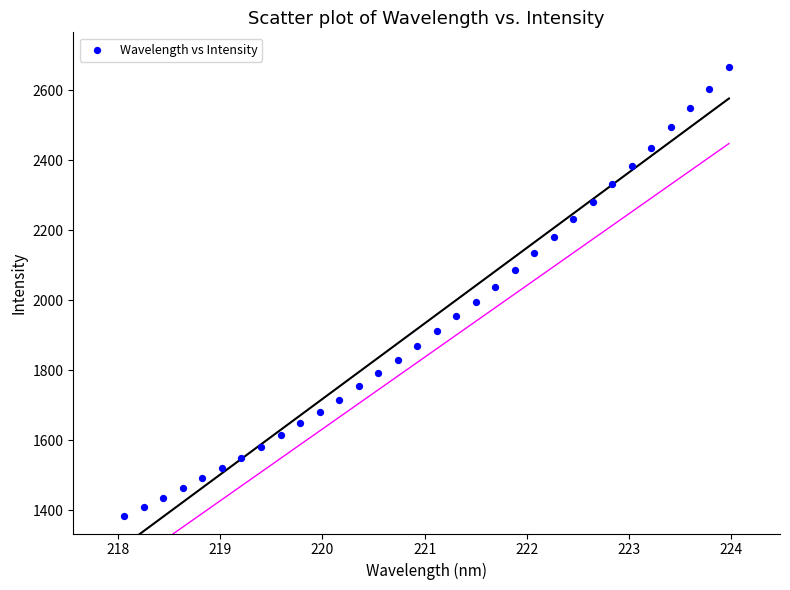

What is the range of X values (max minus min)?

5.9